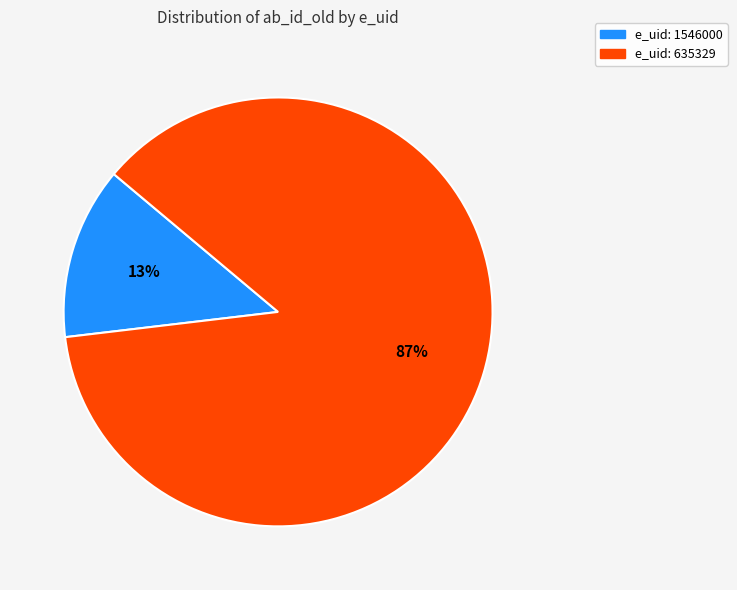

Which slice is the largest?

e_uid: 635329